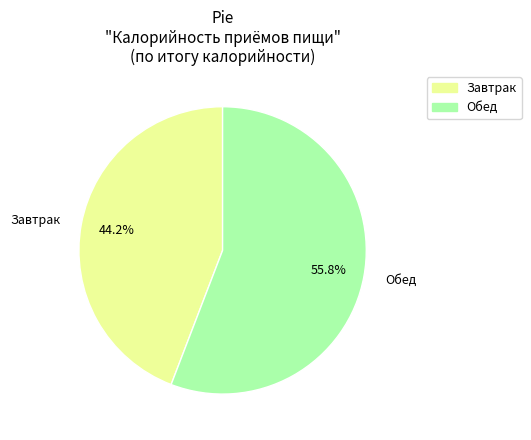

What percentage do Обед and Завтрак together represent?

100.0%